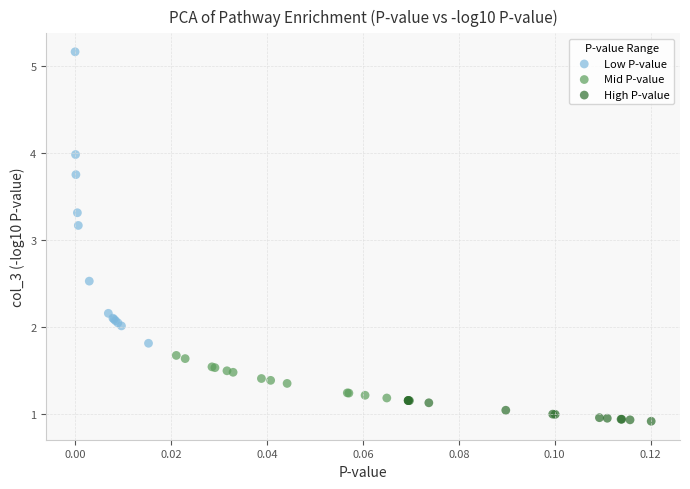

Which series reaches the maximum Y coordinate?

Low P-value